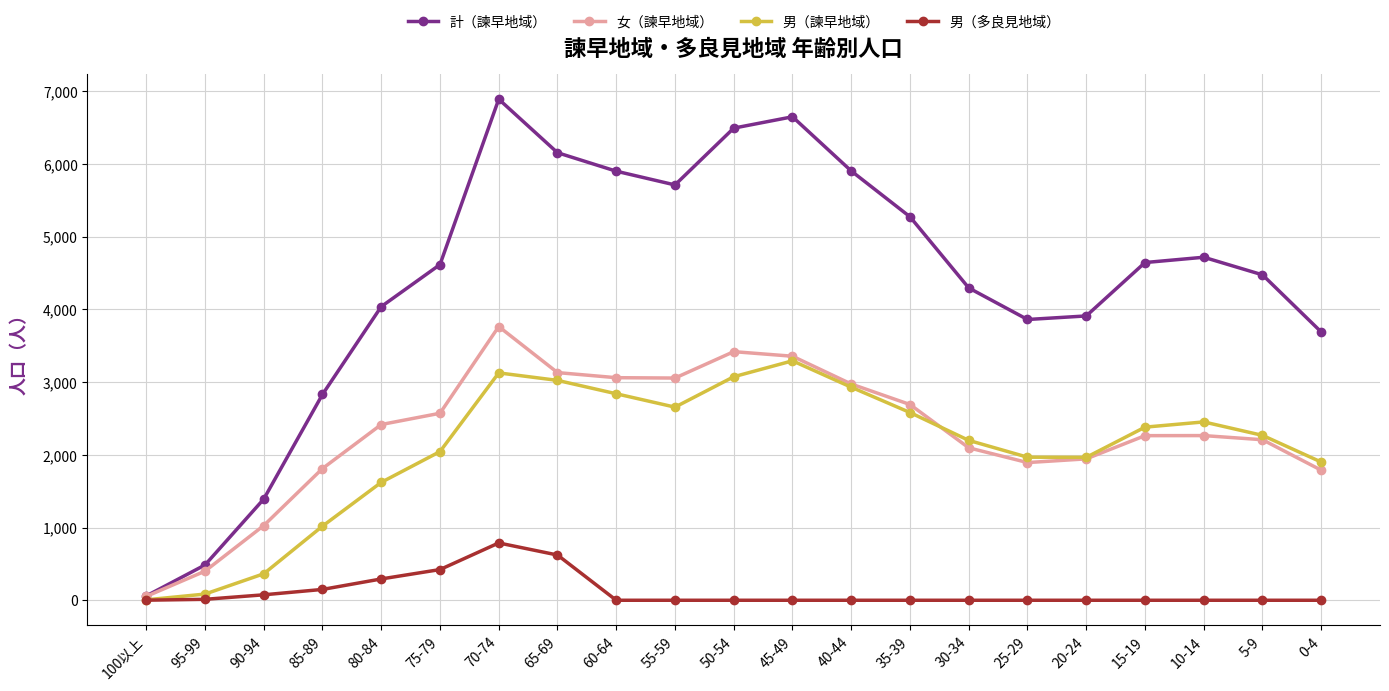

The value of 計（諫早地域） at 35-39 is 5272. True or false?

True